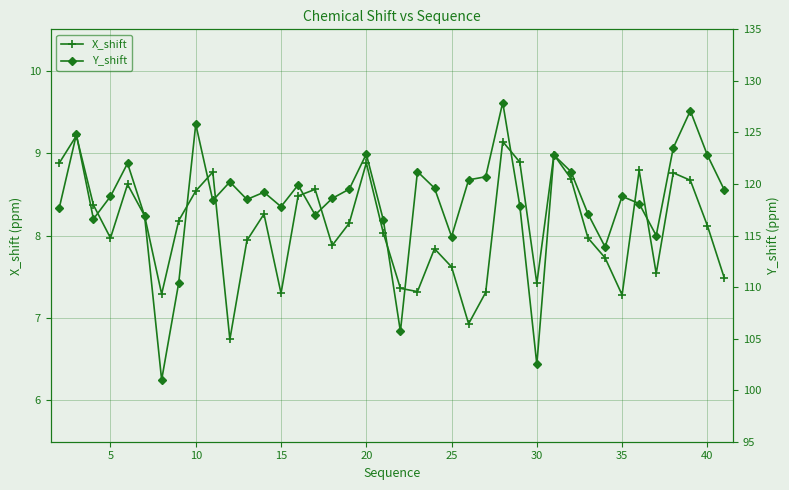

True or false: X_shift has more than 0 points higher than both neighbors.

True